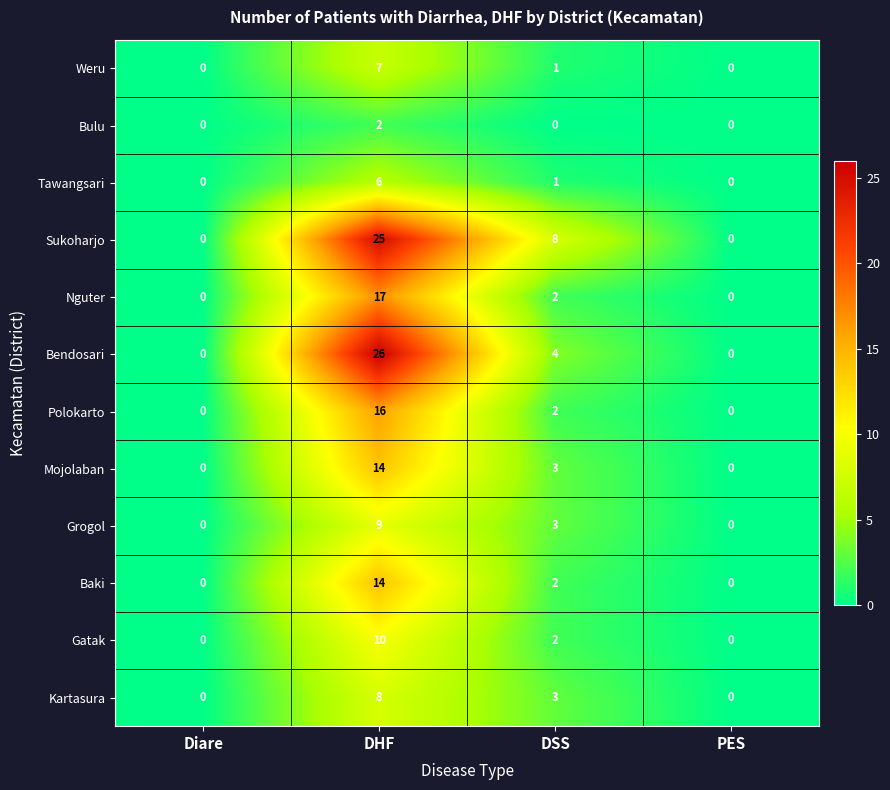

Which series has the largest range (max minus min)?

Bendosari